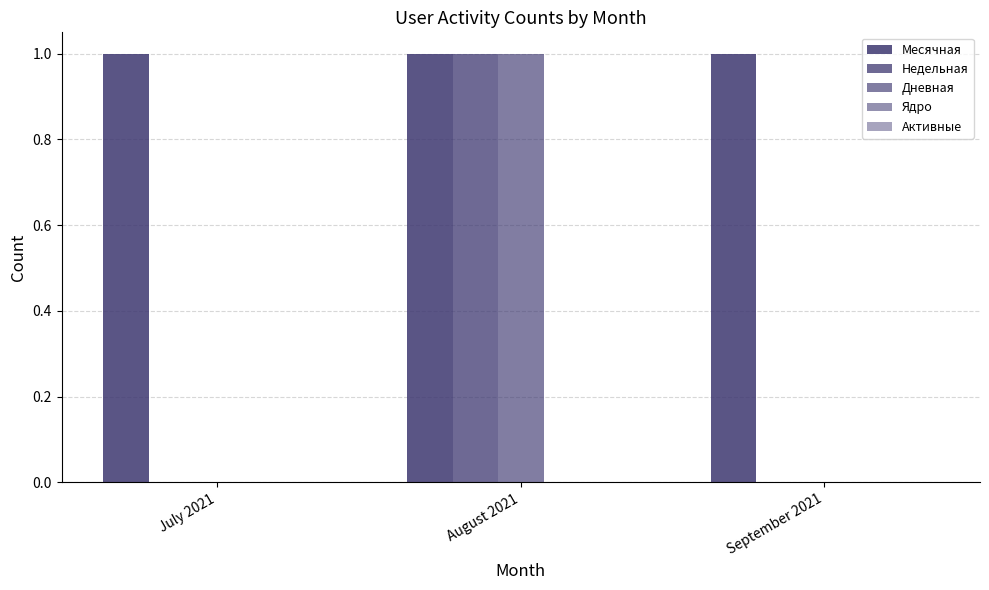

How many Дневная values are between 0 and 1?

3